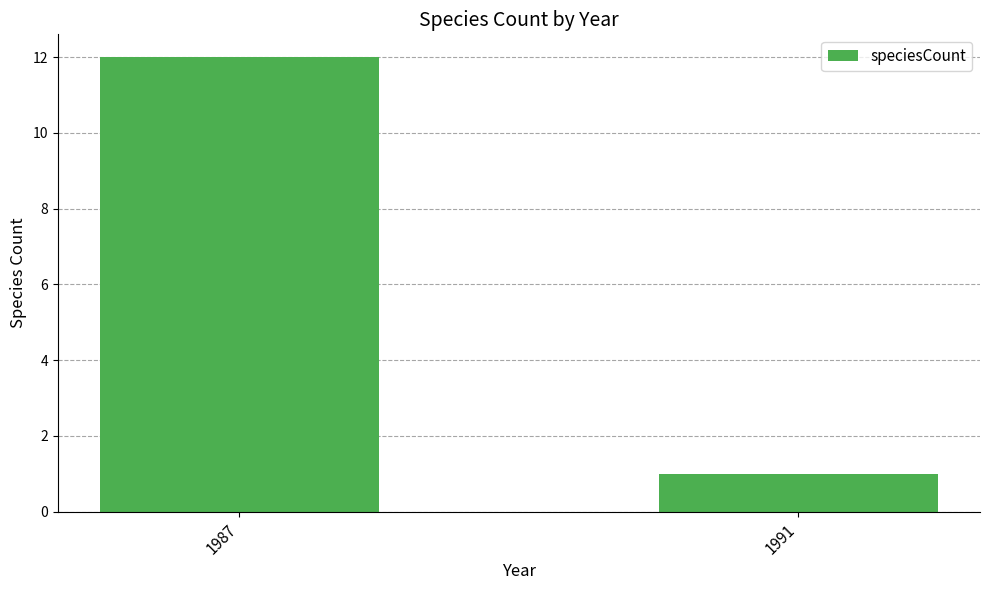

Which category has the lowest value across all series?

1991